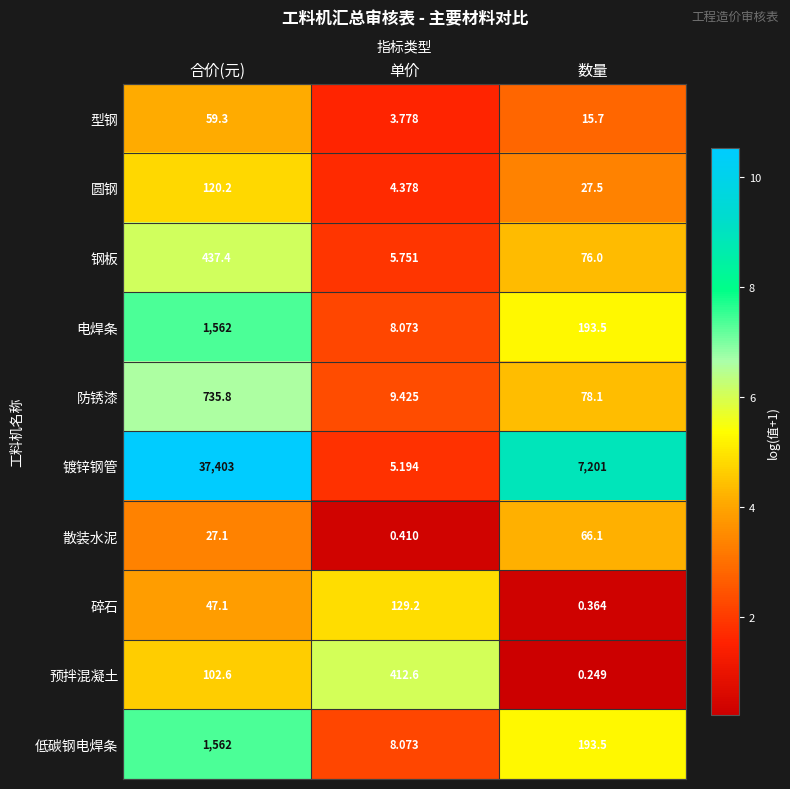

Which series has the widest spread of values?

镀锌钢管